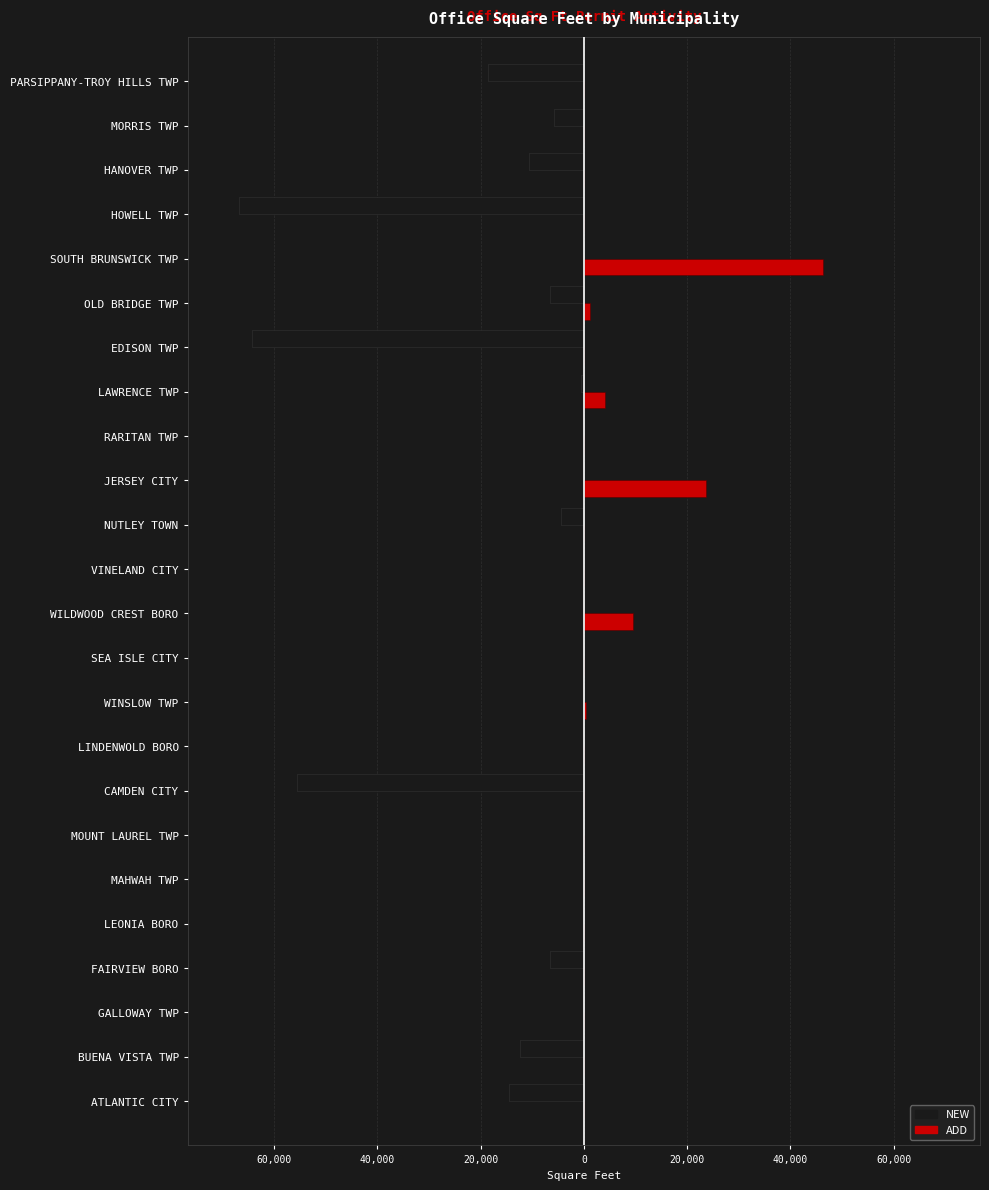

What are all the series names shown in the legend?

NEW, ADD